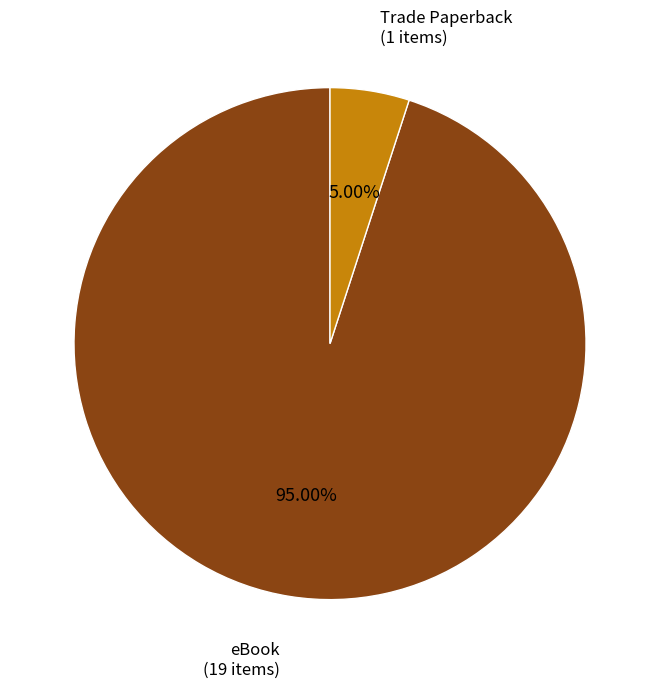

Does any single category account for the majority?

Yes